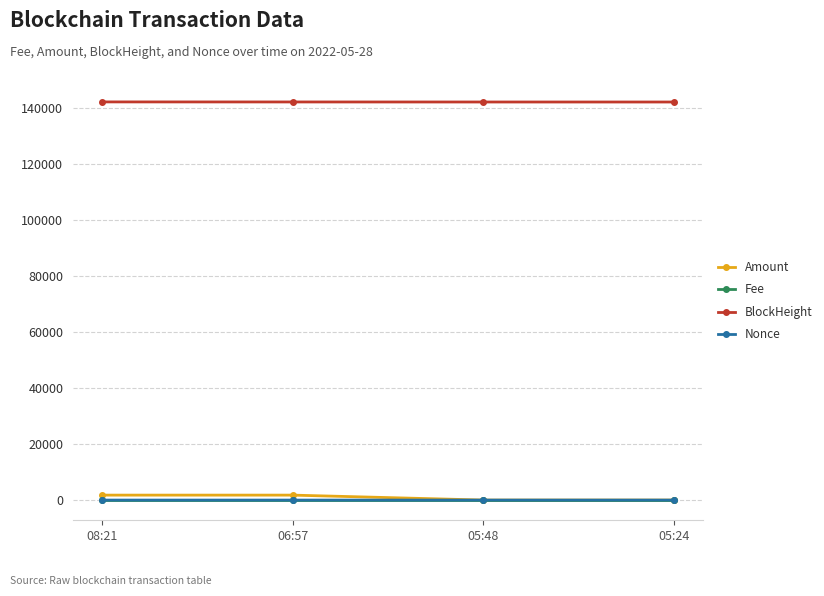

What is the maximum value shown in the chart?

142266.0